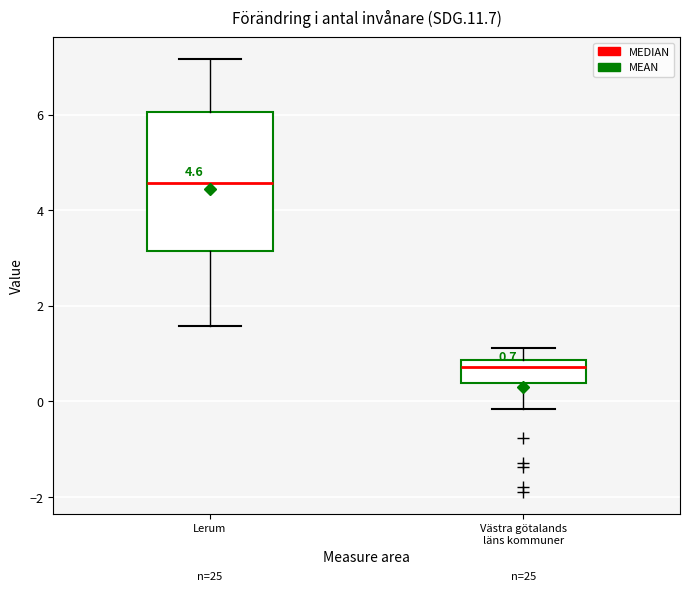

Which box has the highest median line?

Lerum